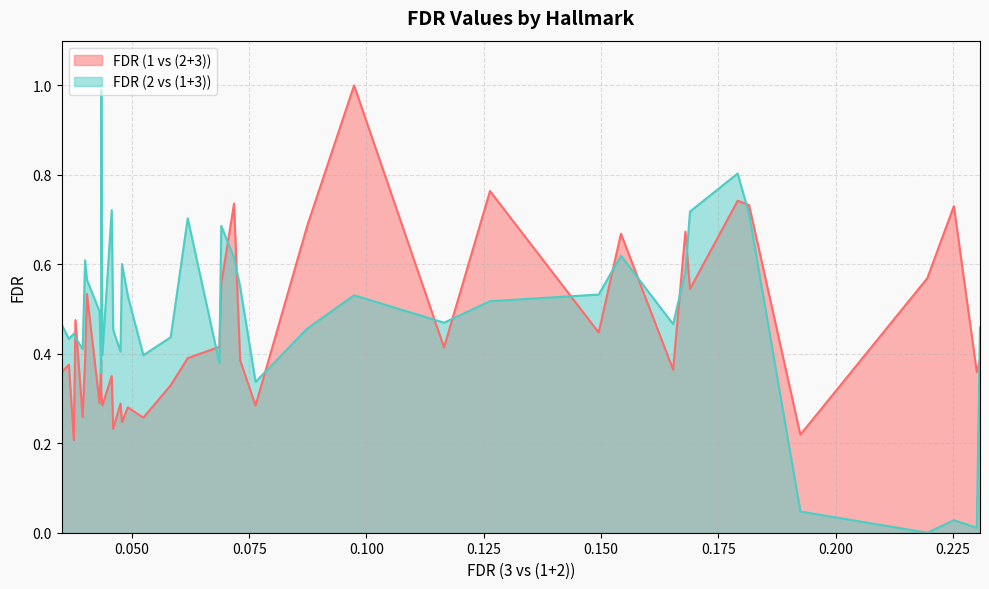

True or false: FDR (1 vs (2+3)) has a value of 0.5 at INTERFERON_GAMMA_RESPONSE.

True